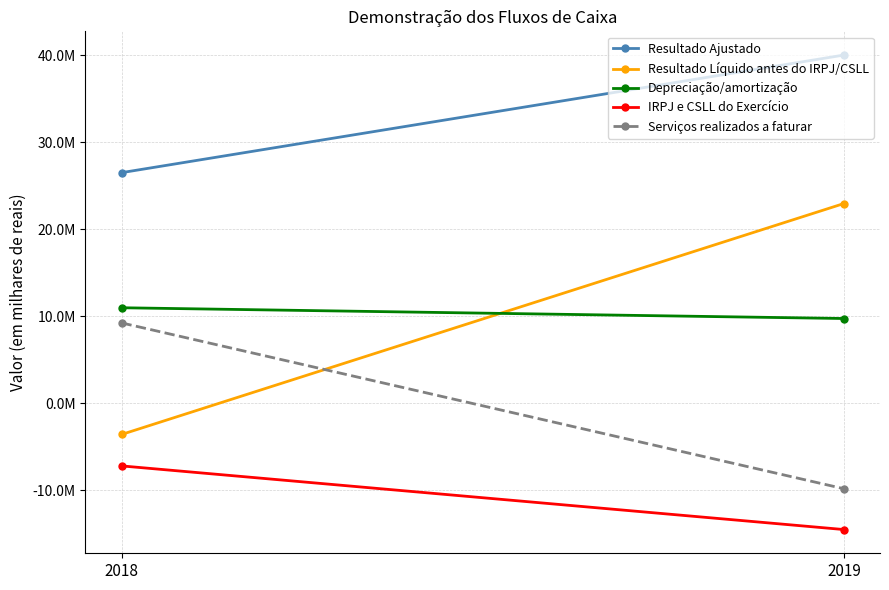

What value does the Resultado Ajustado series have at 2019?

39999881